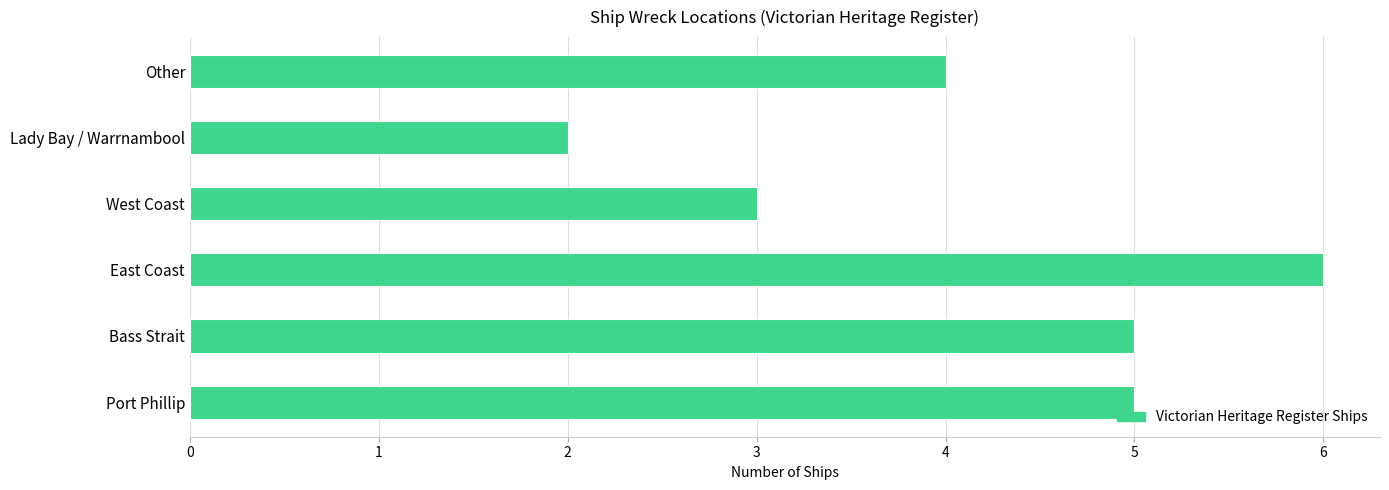

What is the difference between the second highest and second lowest values?

2